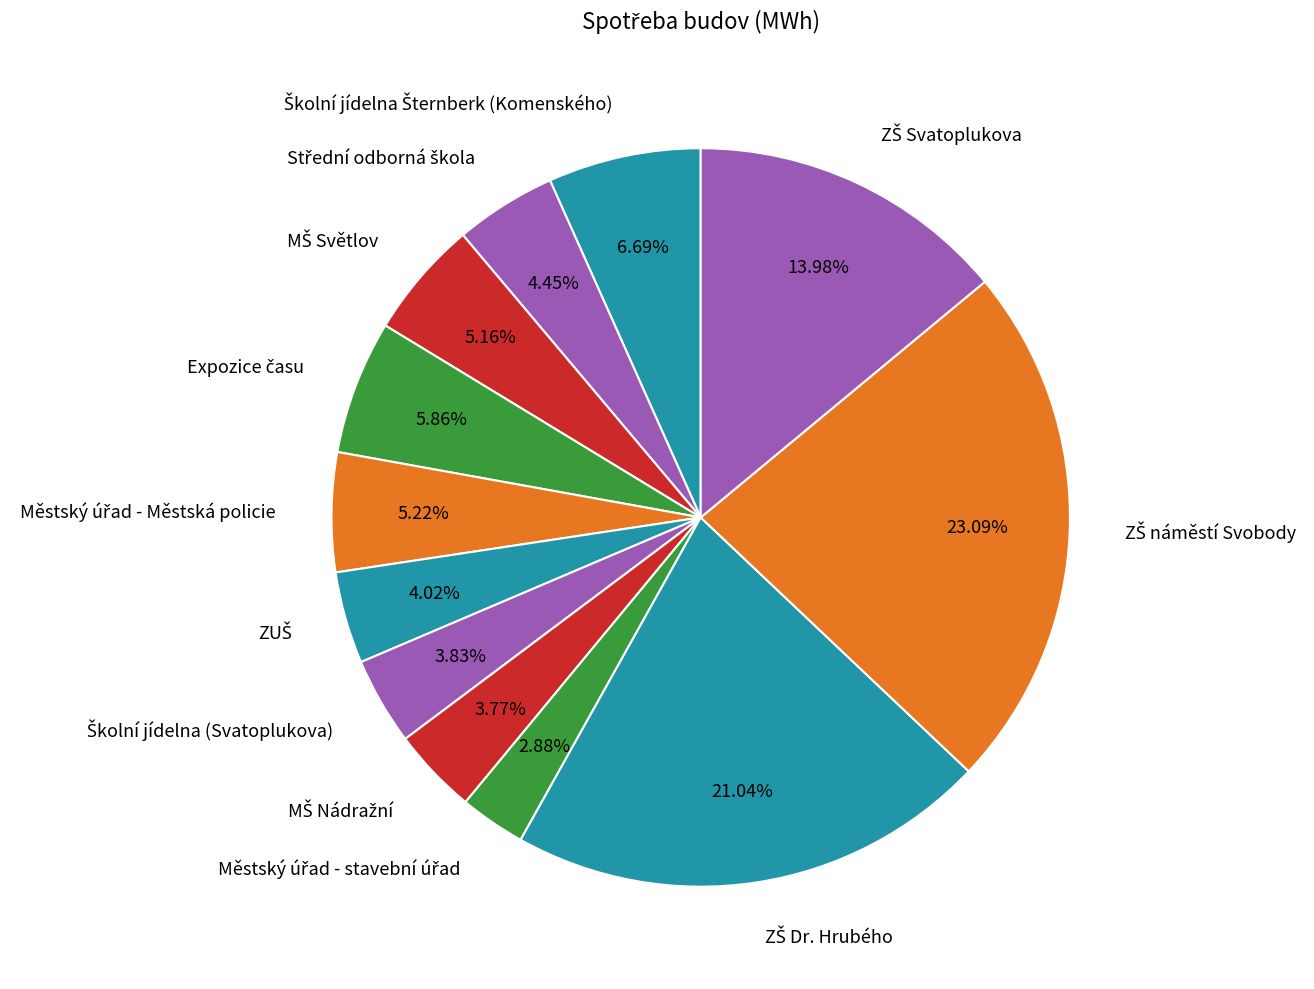

Is there any slice that represents more than half of the pie?

No